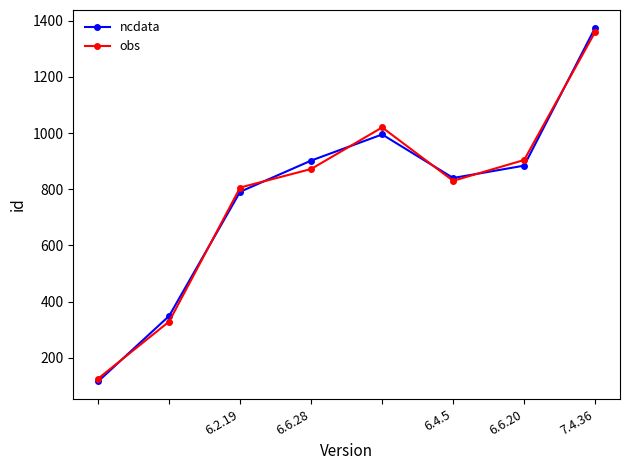

How many interior local valleys does the obs series have?

1